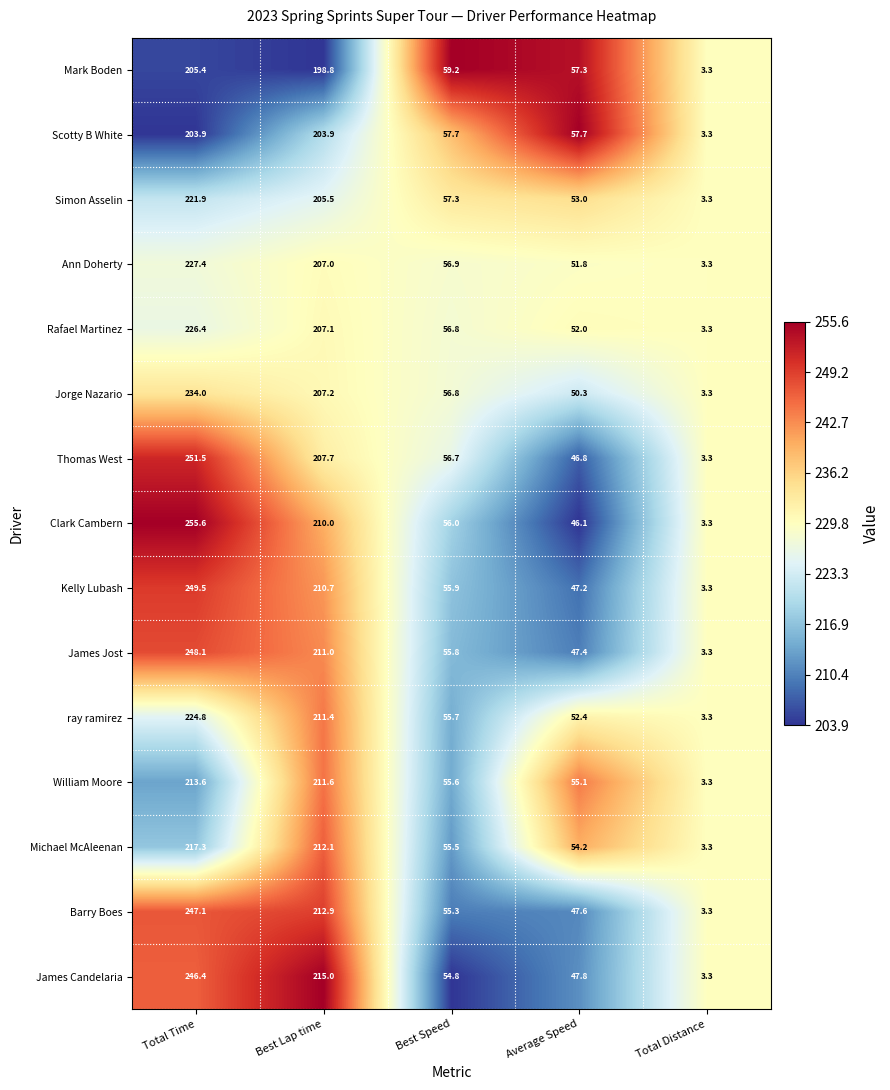

What is the difference between the maximum and minimum values in the Jorge Nazario series?

230.7